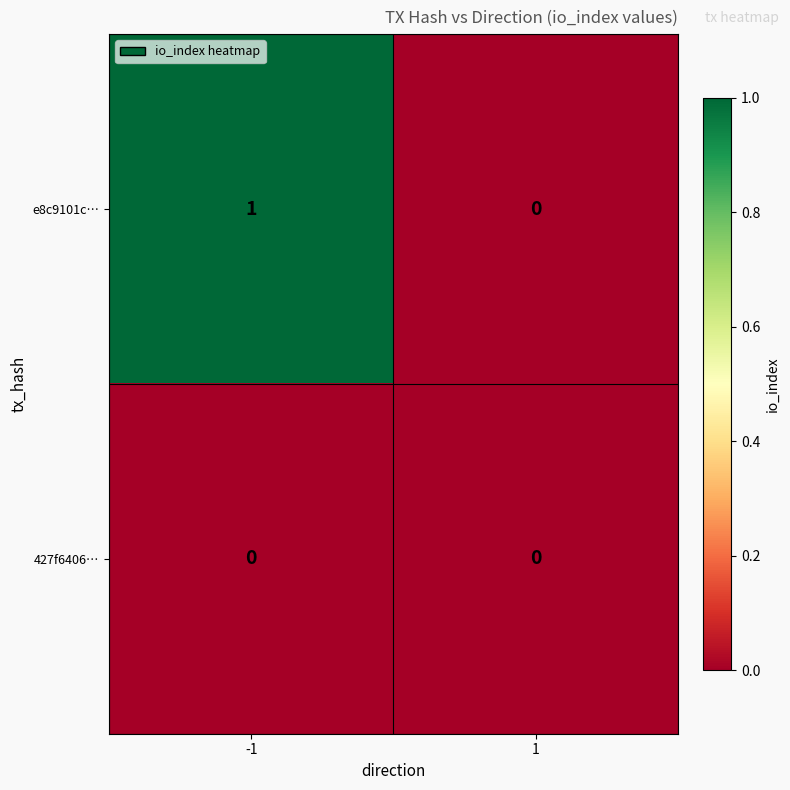

Rank the series at -1 from highest to lowest value.

e8c9101c…, 427f6406…